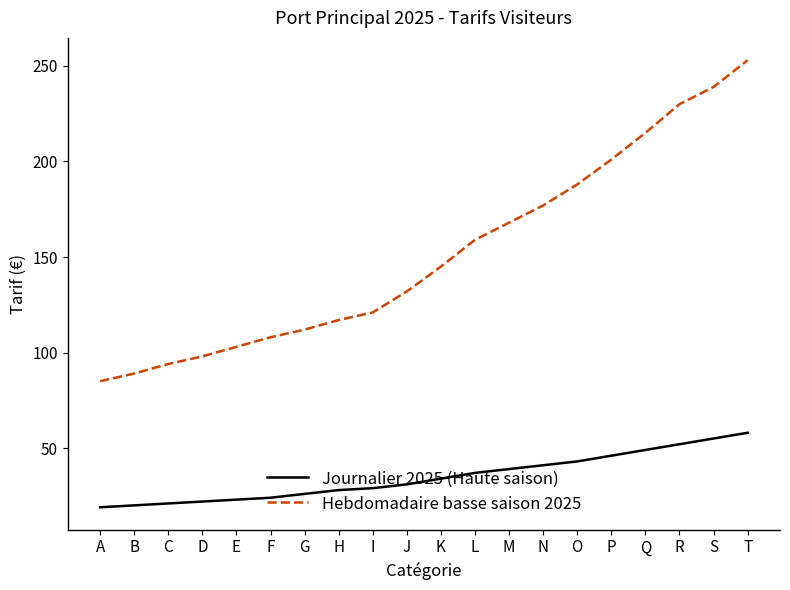

Which series has the largest range (max minus min)?

Hebdomadaire basse saison 2025